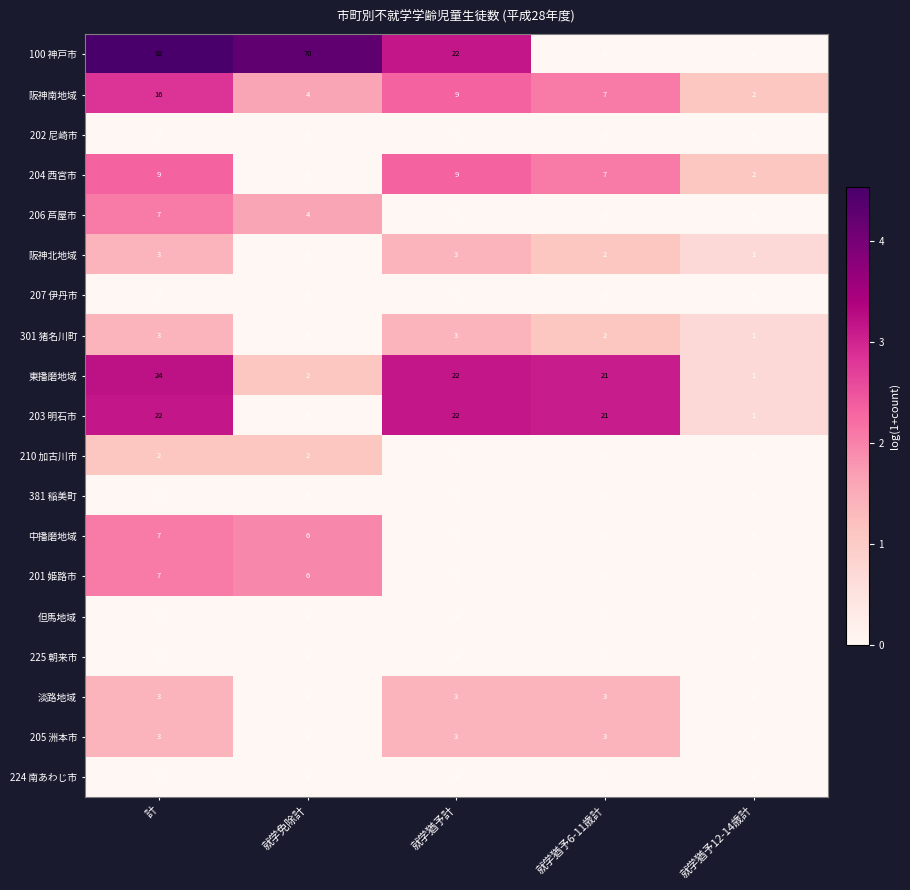

What is the sum of all 阪神北地域 values?

9